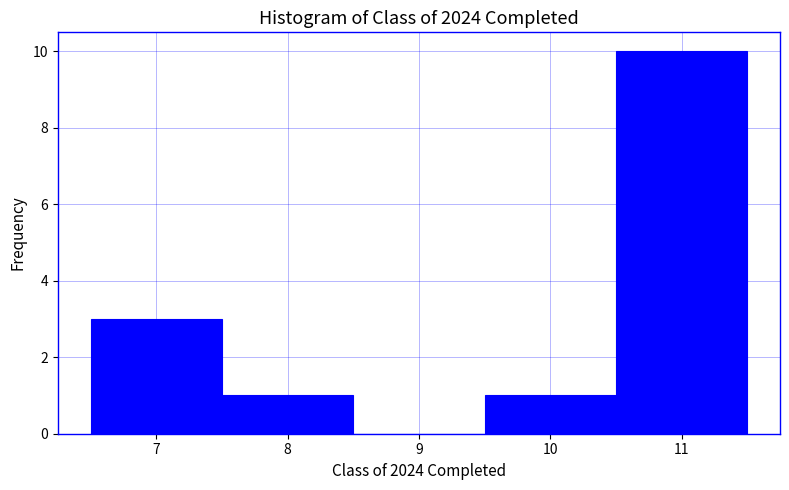

Which range on the x-axis has the tallest bar?

10.5 to 11.5